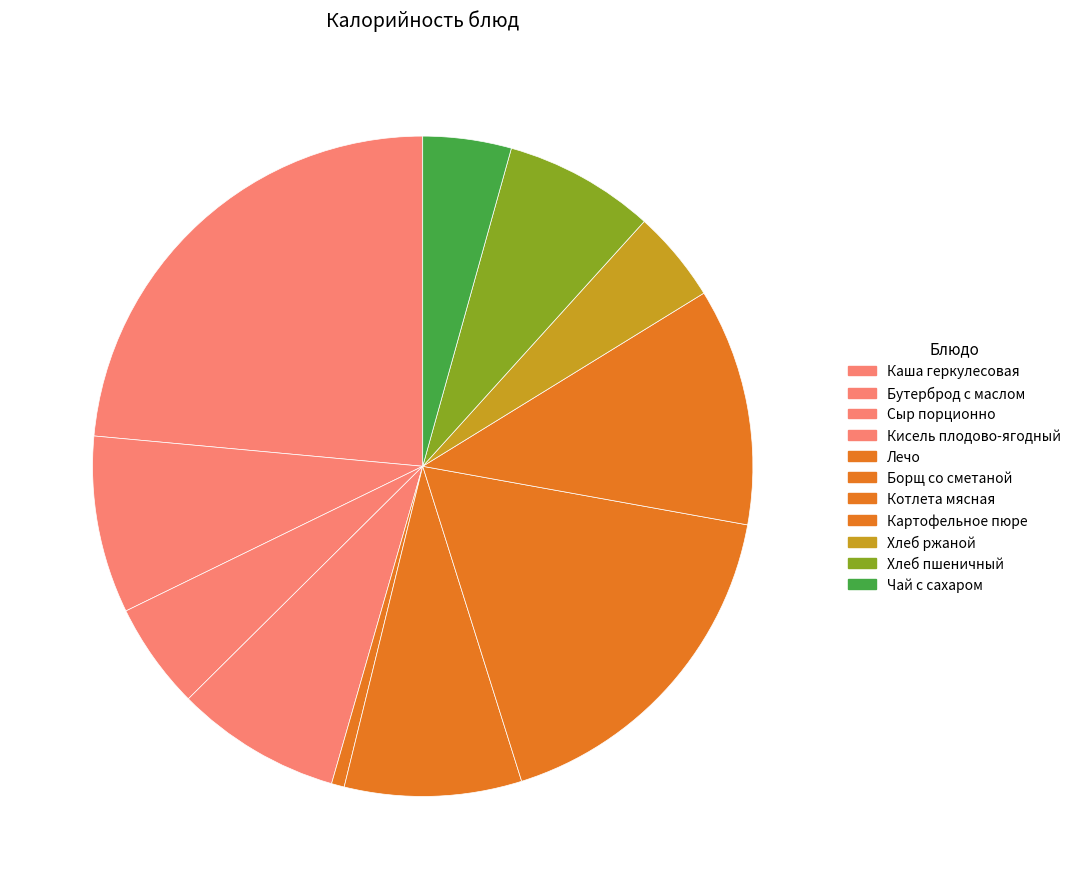

Does Борщ со сметаной represent more than half of the total?

No